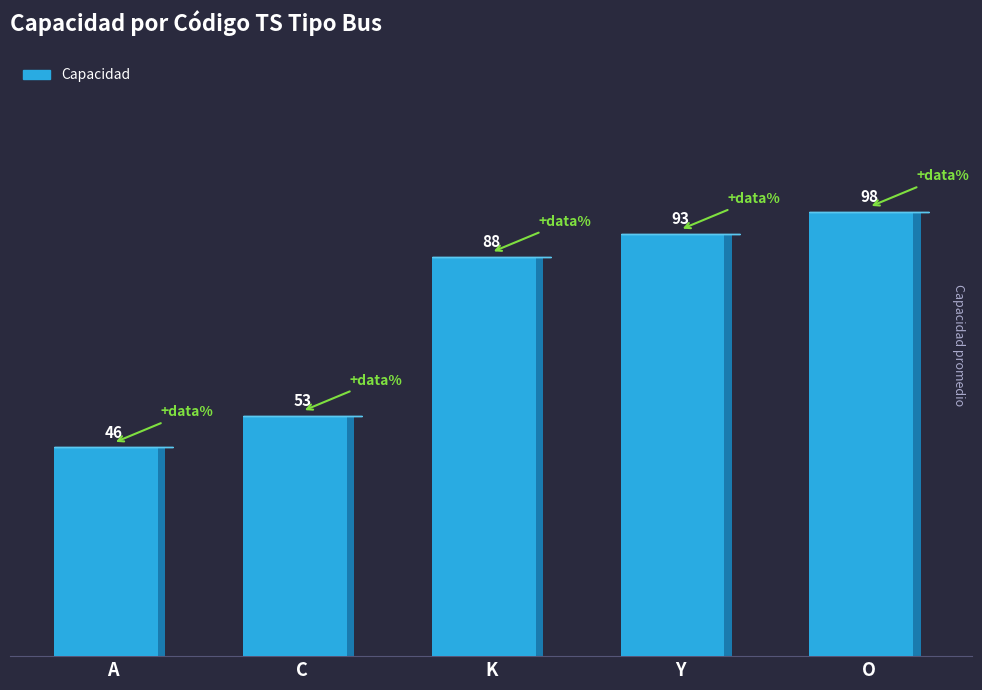

Reading right to left, extract all data points from this chart.

O=98	Y=93	K=88	C=53	A=46